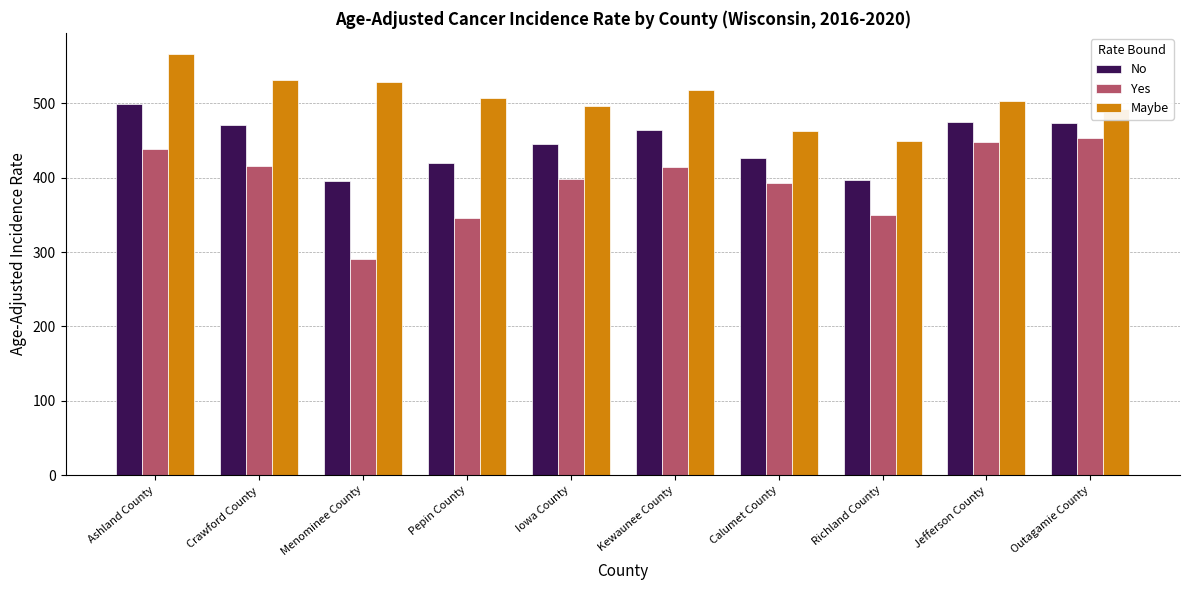

At which label does Maybe reach its minimum?

Richland County